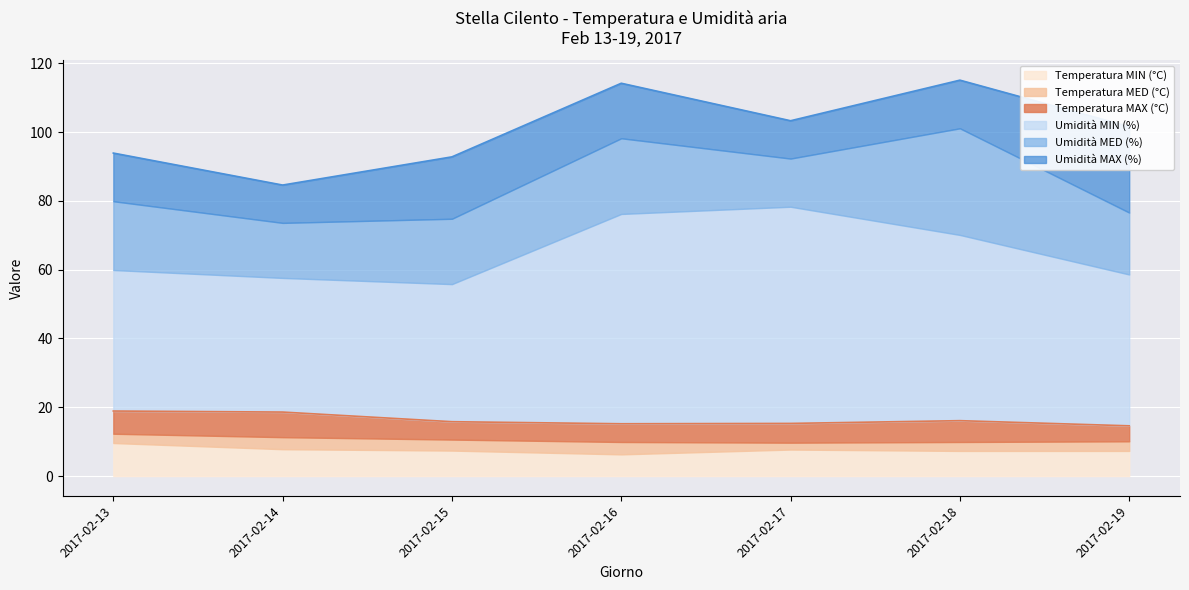

At how many categories does at least one series exceed 62?

7